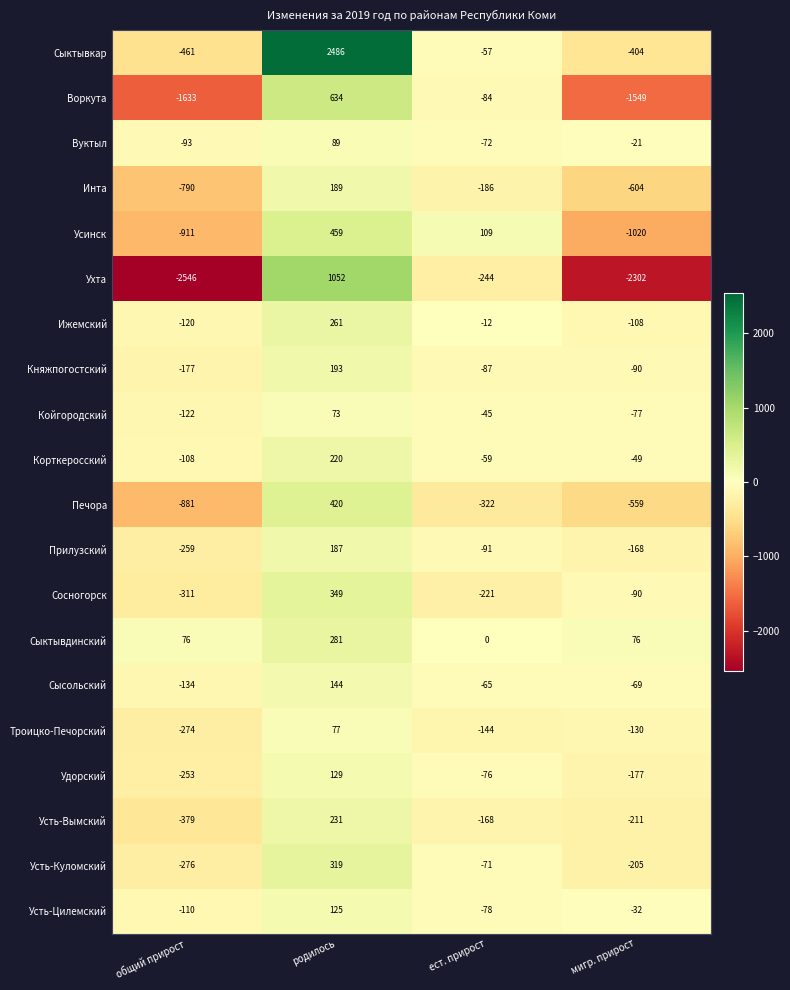

Is the value of Княжпогостский at ест. прирост greater than the value of Усинск at ест. прирост?

No